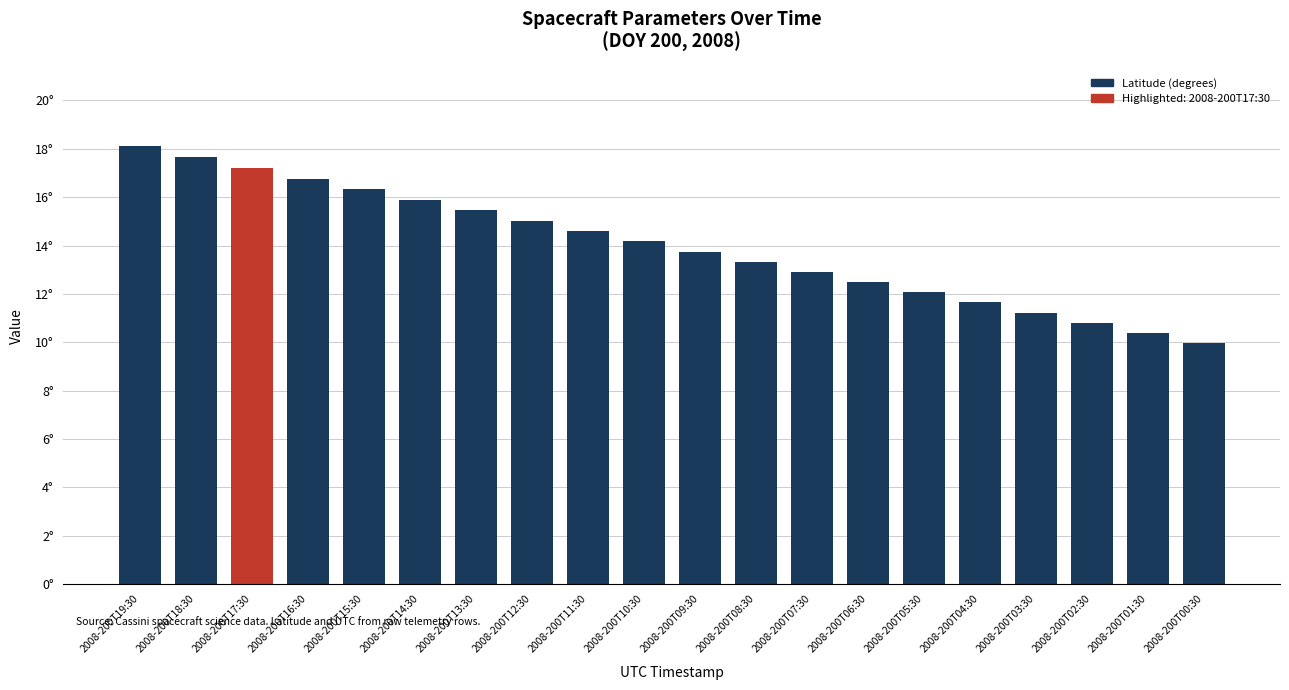

How many series are shown in this chart?

1